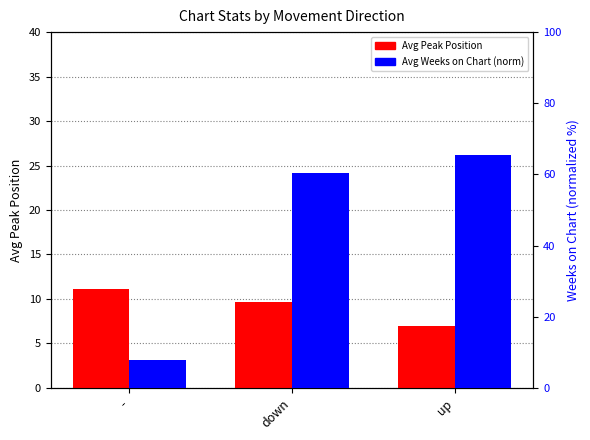

Reading right to left, extract all data points from this chart.

Avg Peak Position: up=7.0	down=9.7	-=11.2
Avg Weeks on Chart (normalized): up=65.3	down=60.3	-=7.8